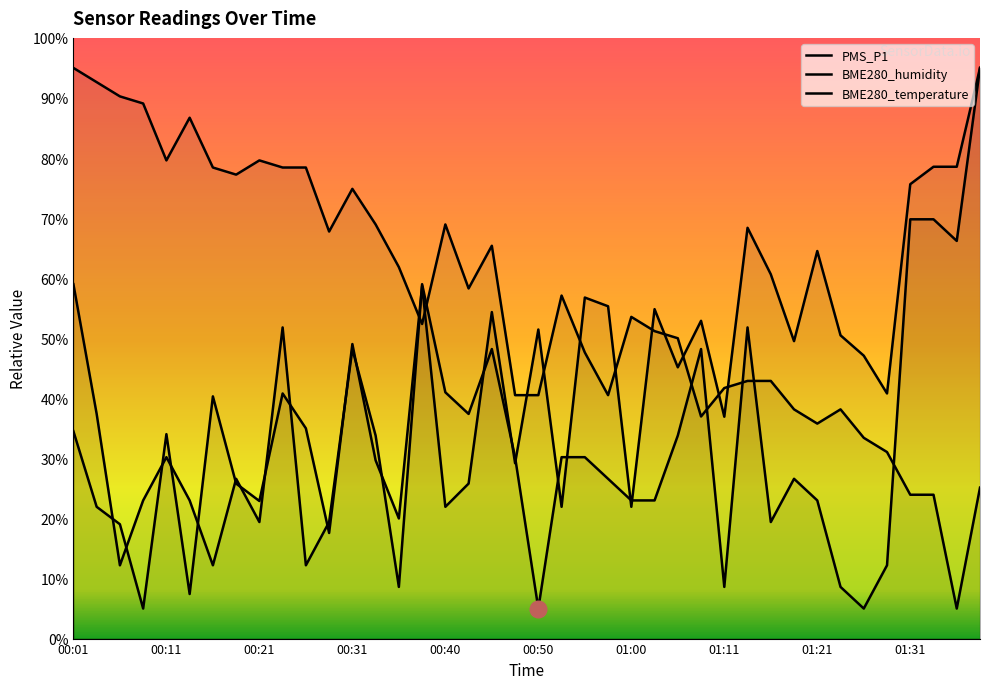

True or false: PMS_P1 has a value of 59.0 at 00:38.

True